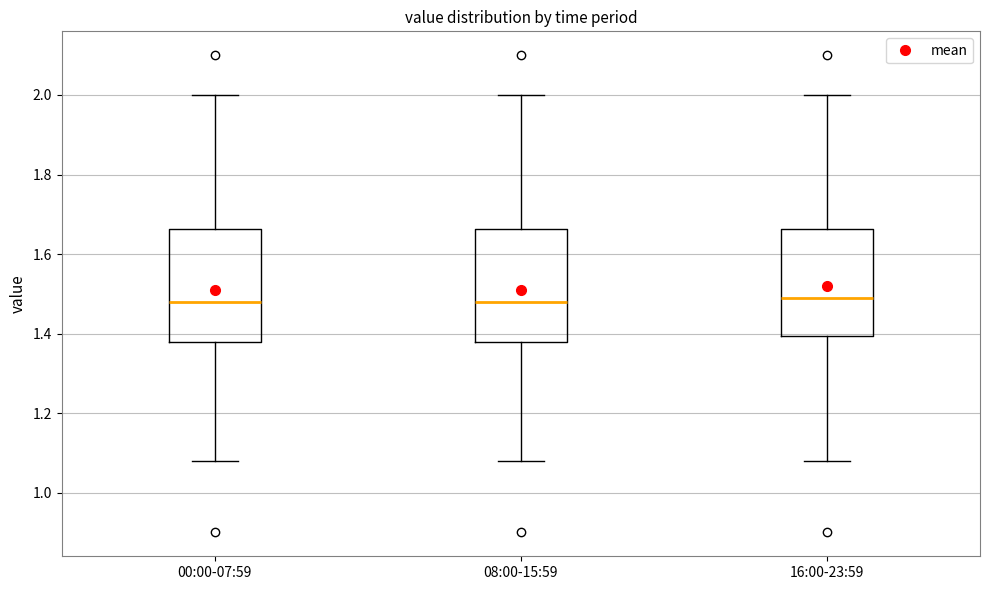

Reading left to right, read every box against the y-axis: the position of its median line, the range the box covers, and the ends of its whiskers. The values are not printed on the chart, so give them approximately, as read against the axis.

00:00-07:59: median 1.48, box 1.38 to 1.66, whiskers 1.08 to 2.00
08:00-15:59: median 1.48, box 1.38 to 1.66, whiskers 1.08 to 2.00
16:00-23:59: median 1.50, box 1.40 to 1.66, whiskers 1.08 to 2.00